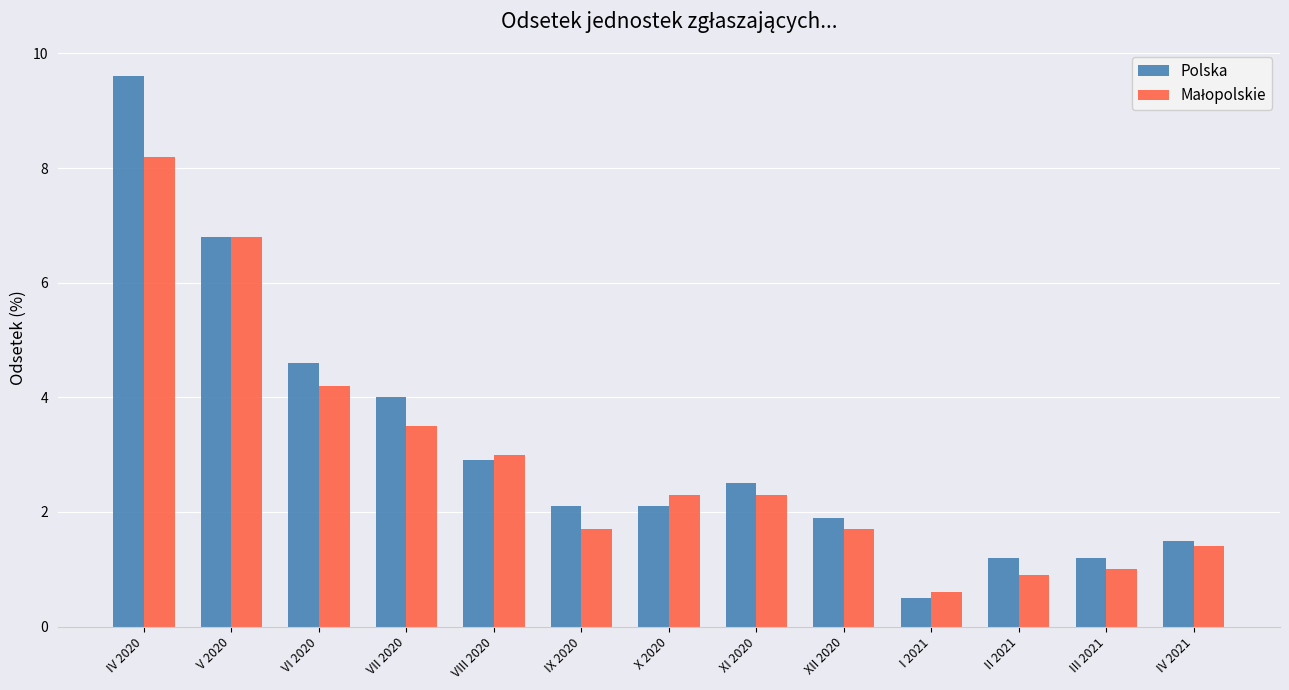

What is the total value across all series at V 2020?

13.6